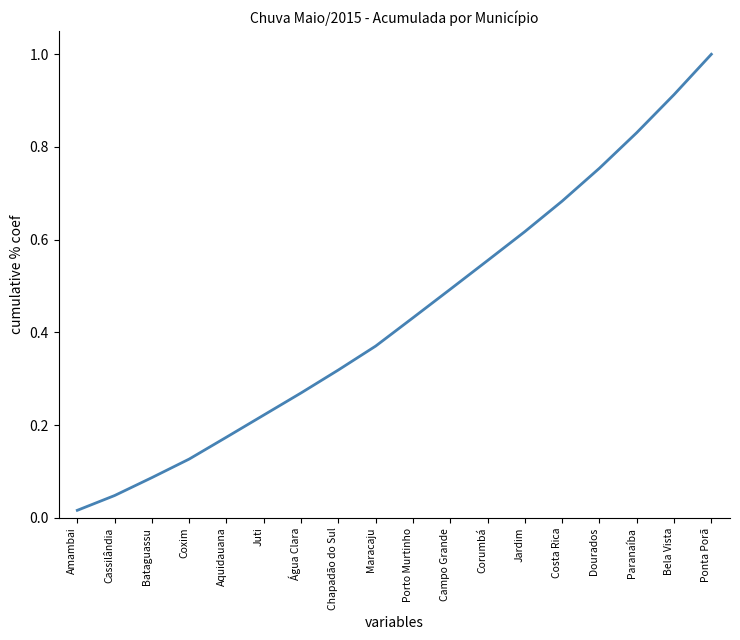

Is it true that the value at Aquidauana is 0.1?

False